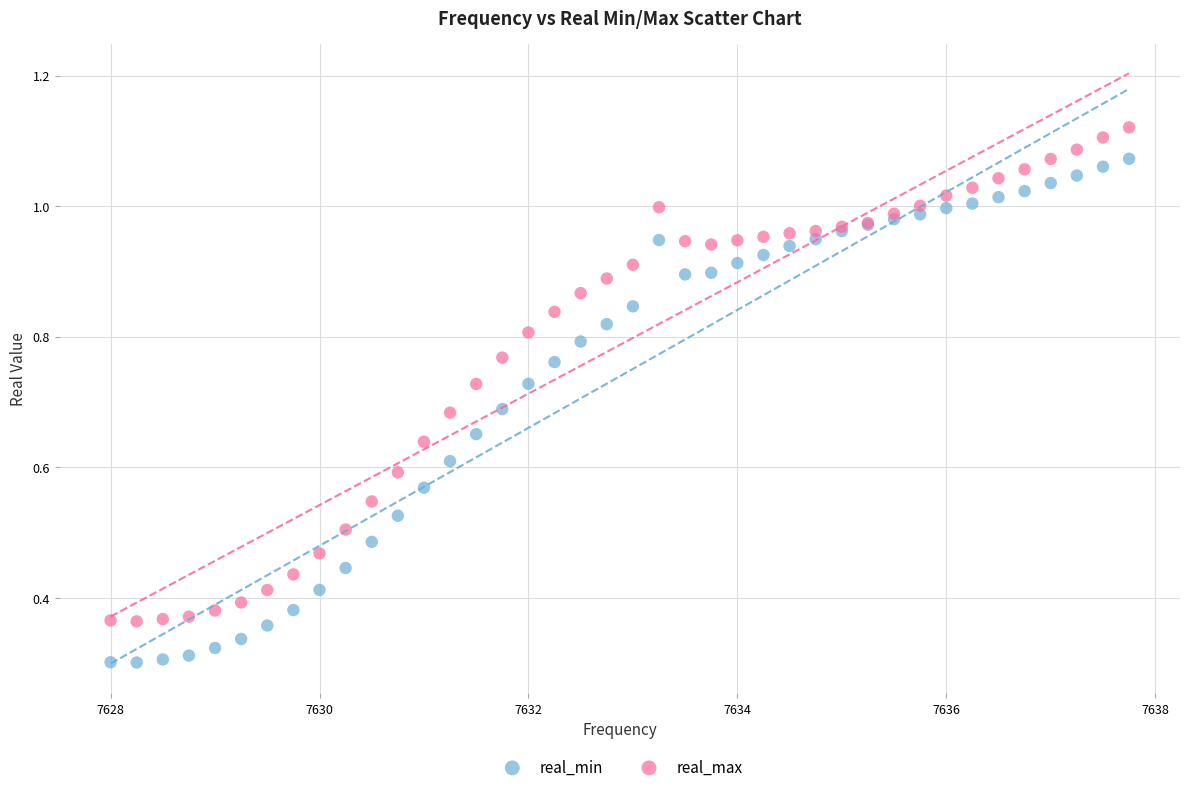

Which series reaches the minimum Y coordinate?

real_min